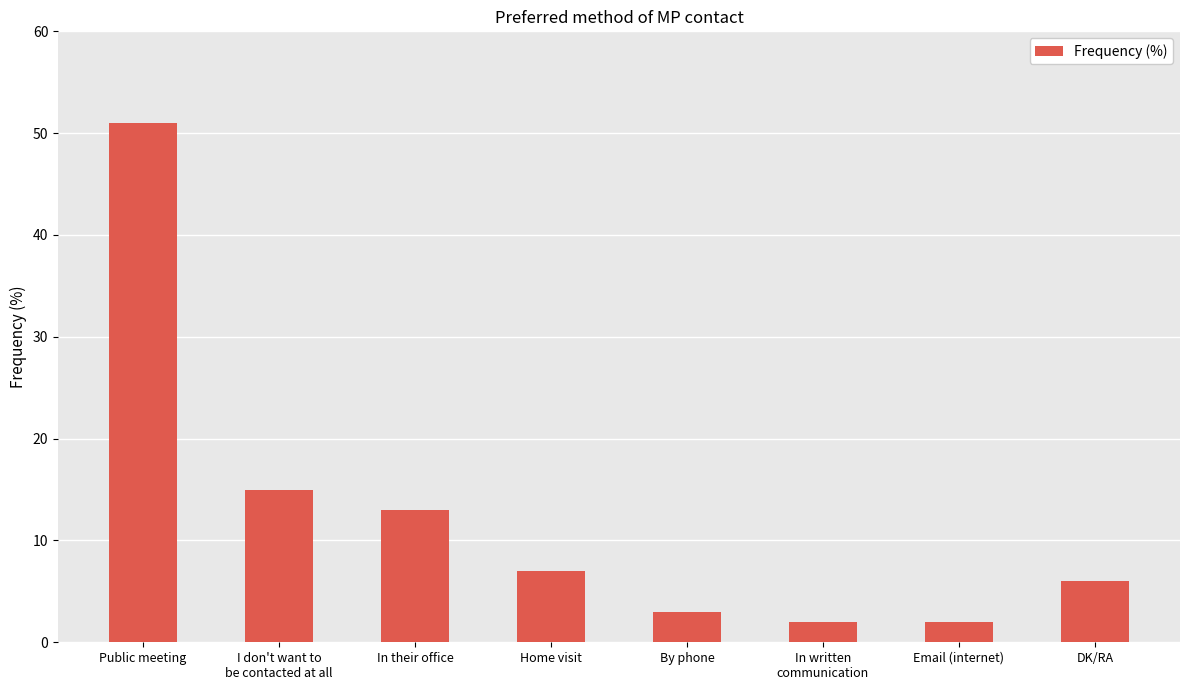

Between Email (internet) and In their office, which is larger?

In their office